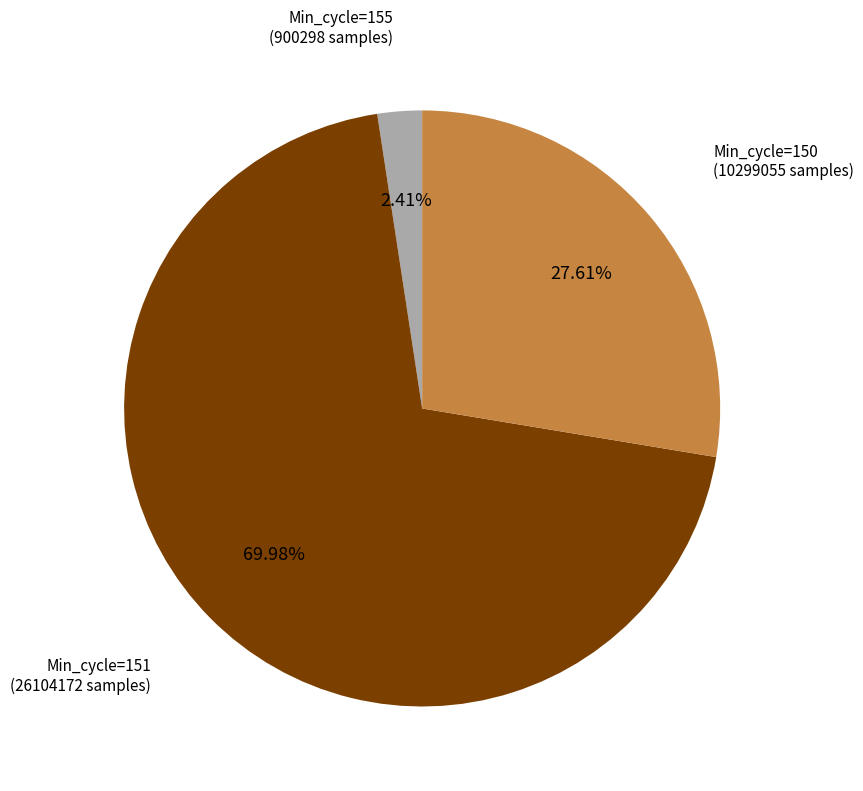

Is there any slice that represents more than half of the pie?

Yes